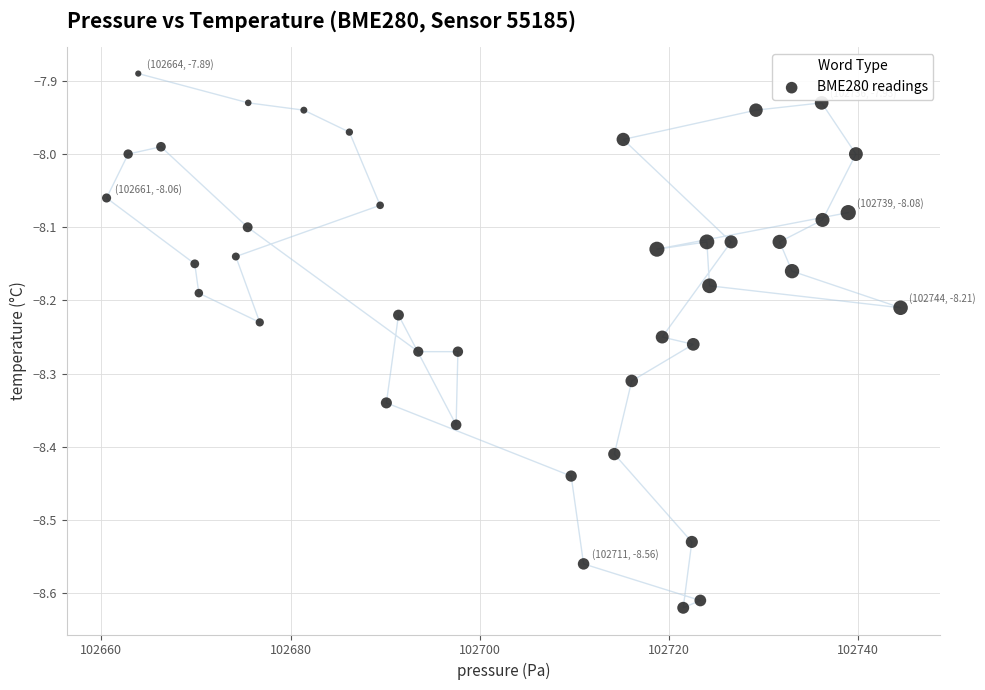

What is the range of X values (max minus min)?

83.9